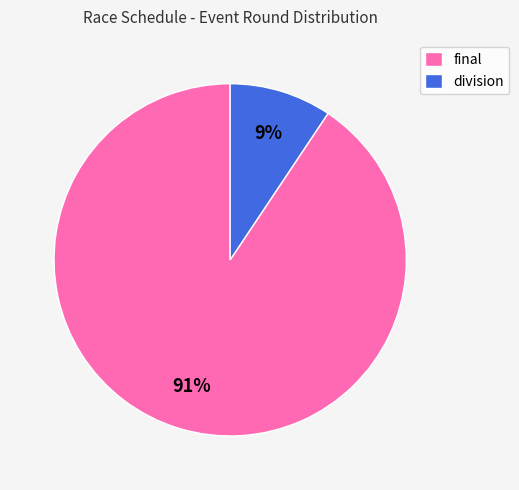

To the nearest percent, what is the average slice percentage?

50%